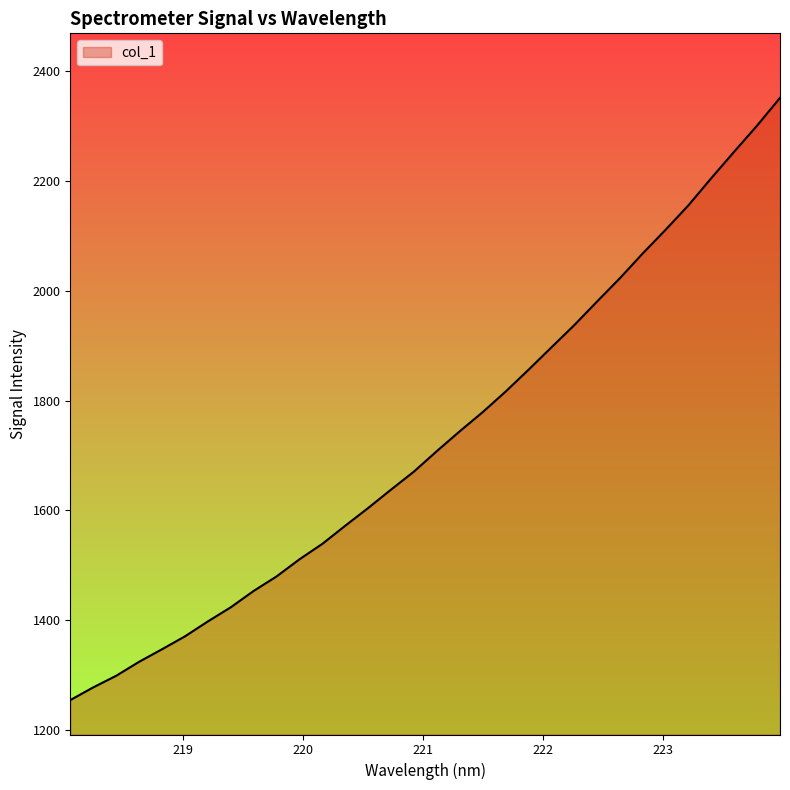

What is the greatest value displayed?

2351.8